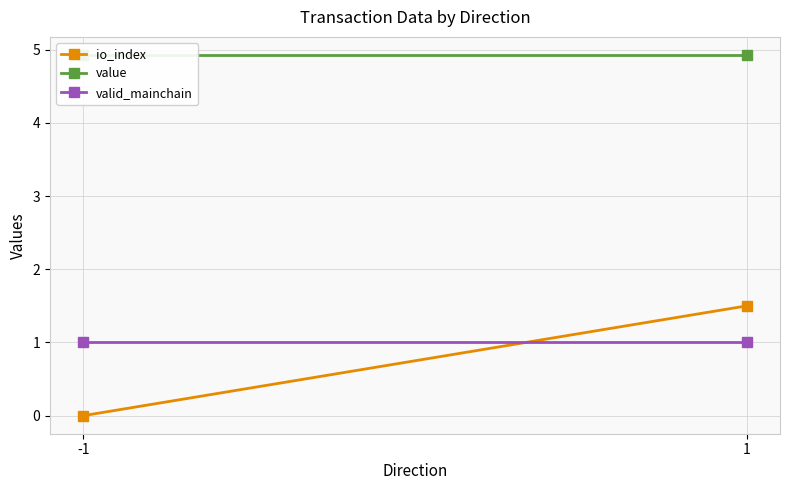

What are all the series names shown in the legend?

io_index, value, valid_mainchain